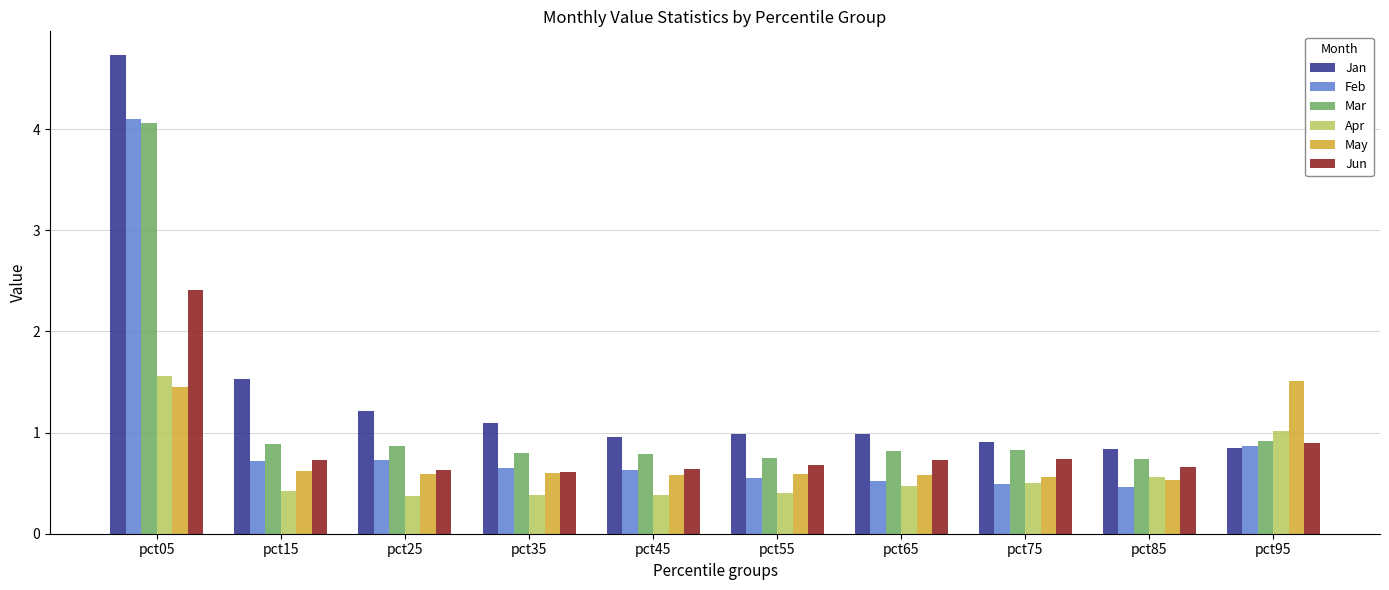

What value does the Feb series have at pct95?

0.9